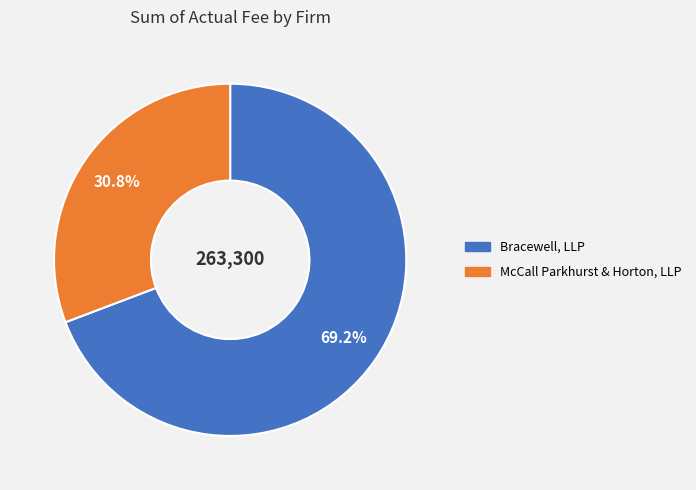

Rank the categories by value from highest to lowest.

Bracewell, LLP, McCall Parkhurst & Horton, LLP